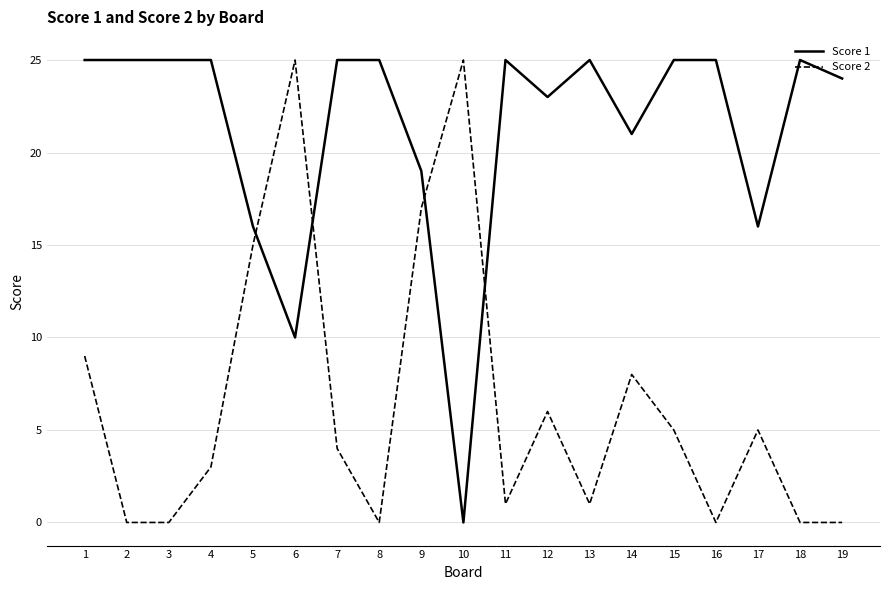

What is the difference between the maximum and minimum values in the Score 2 series?

25